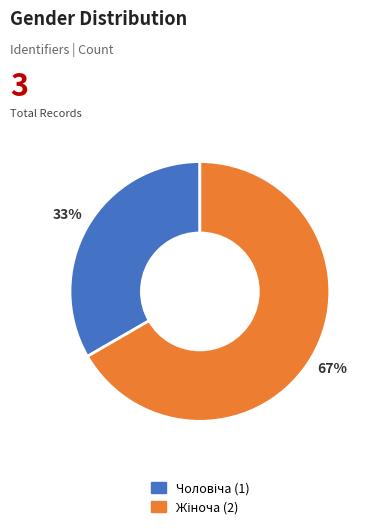

Is there any slice that represents more than half of the pie?

Yes